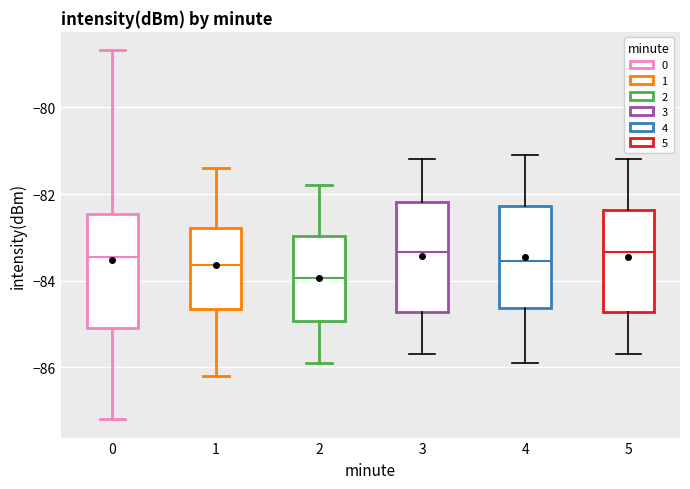

Which box's median line is the lowest?

2